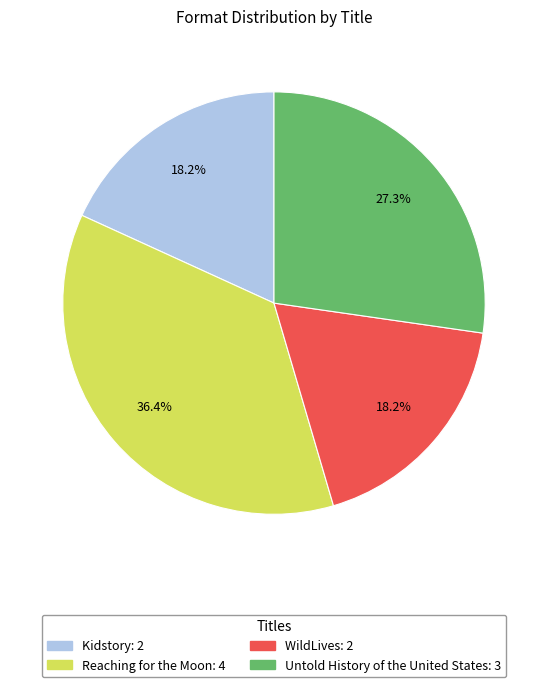

To the nearest percent, what is the average slice percentage?

25%